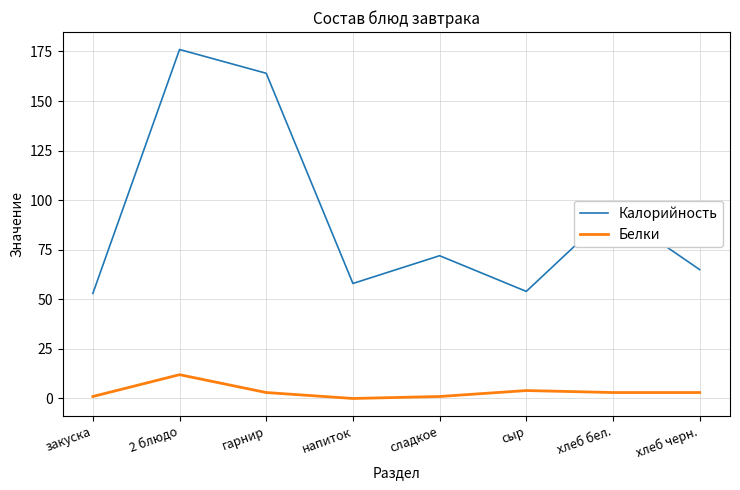

List the series in order of their overall mean, highest first.

Калорийность, Белки